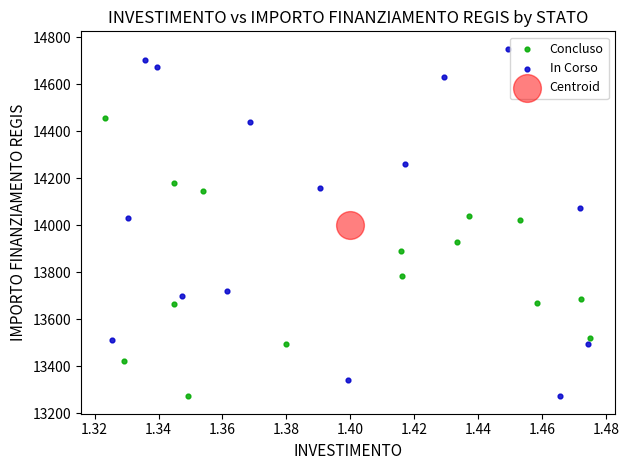

Which series contains the highest Y value?

In Corso